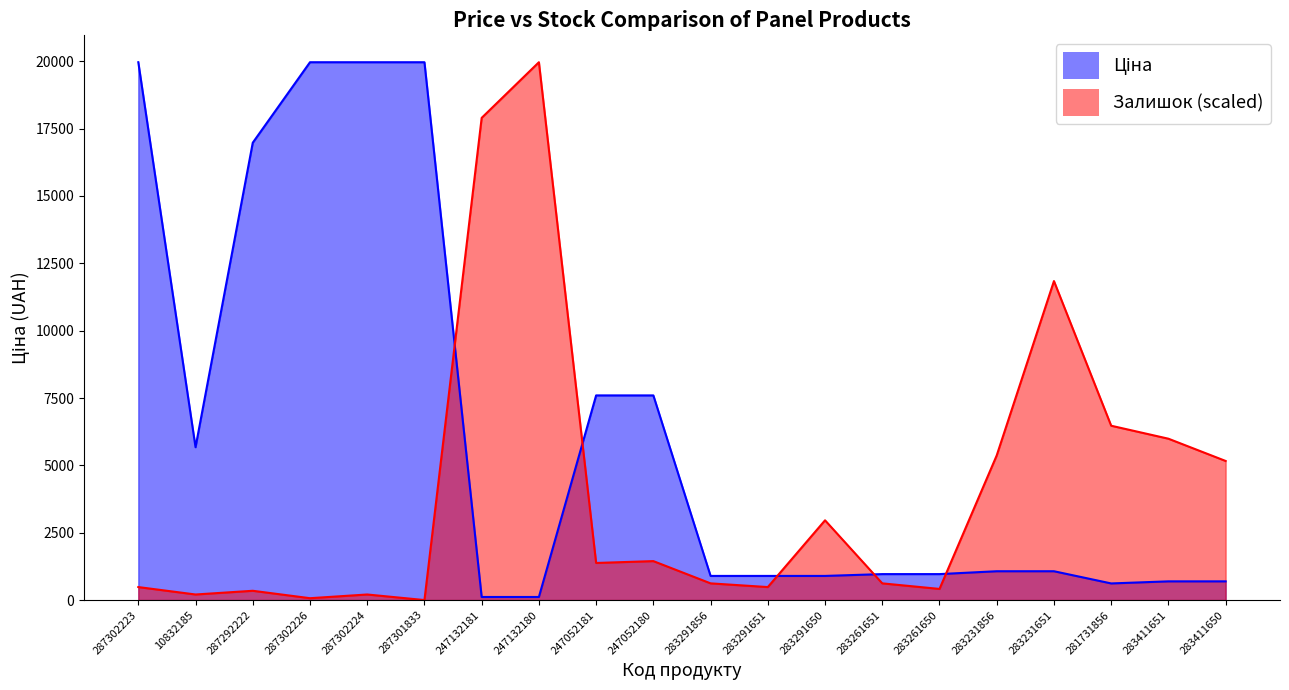

Is it true that Ціна equals 47.9 at 247132180?

False